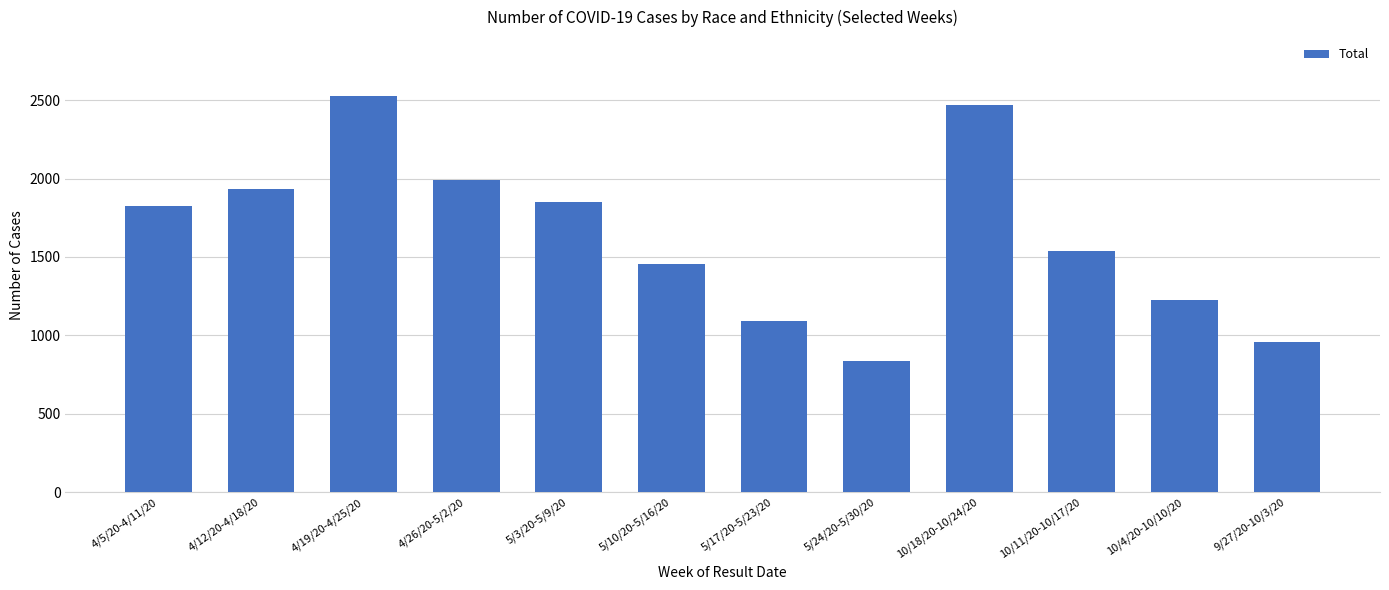

The chart shows a value of 1453 at 4/19/20-4/25/20. True or false?

False